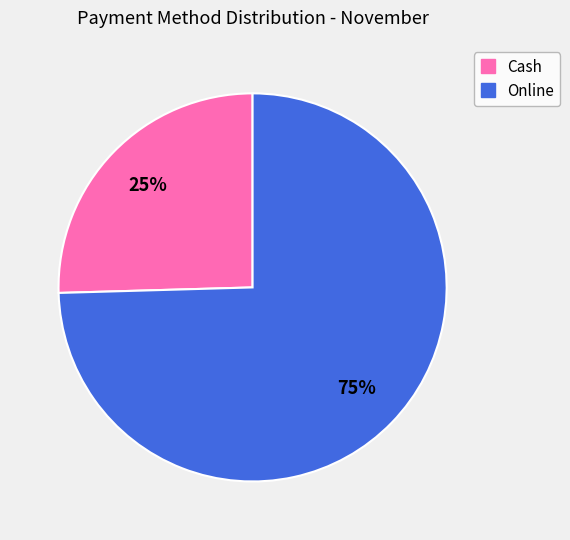

Does any single category account for the majority?

Yes